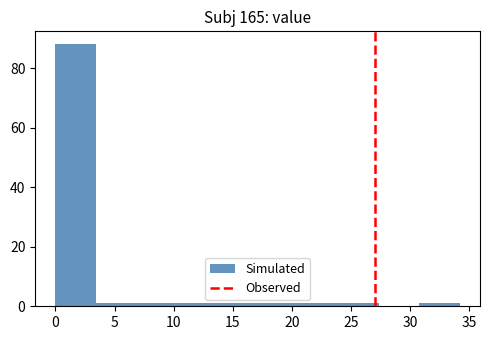

Which range on the x-axis has the tallest bar?

0.0 to 3.5